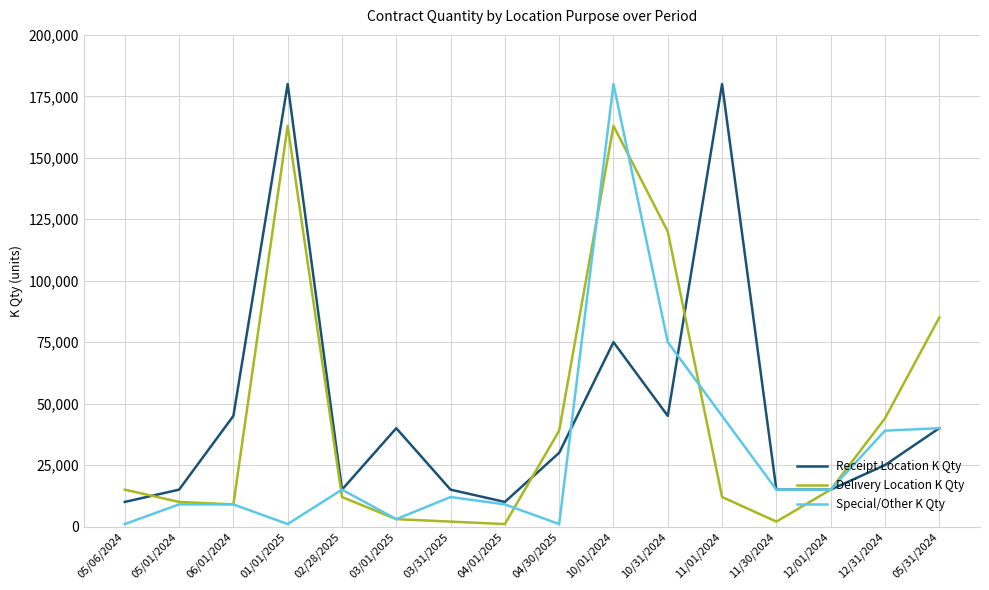

At which category is the sum across all series the highest?

10/01/2024